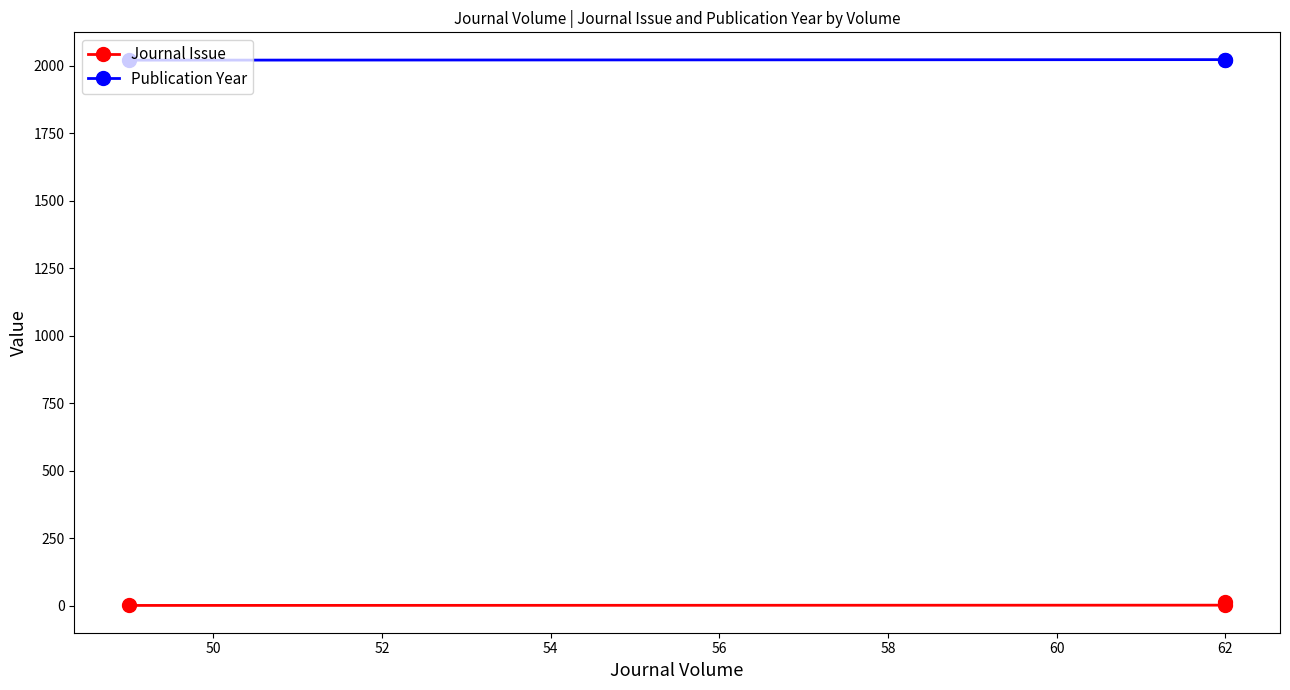

What is the minimum value for Publication Year?

2021